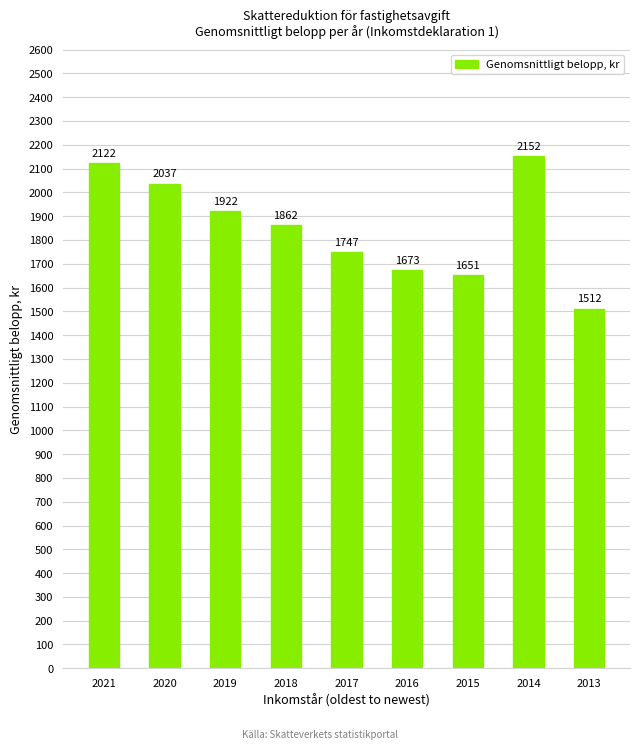

The chart shows a value of 914.1 at 2020. True or false?

False